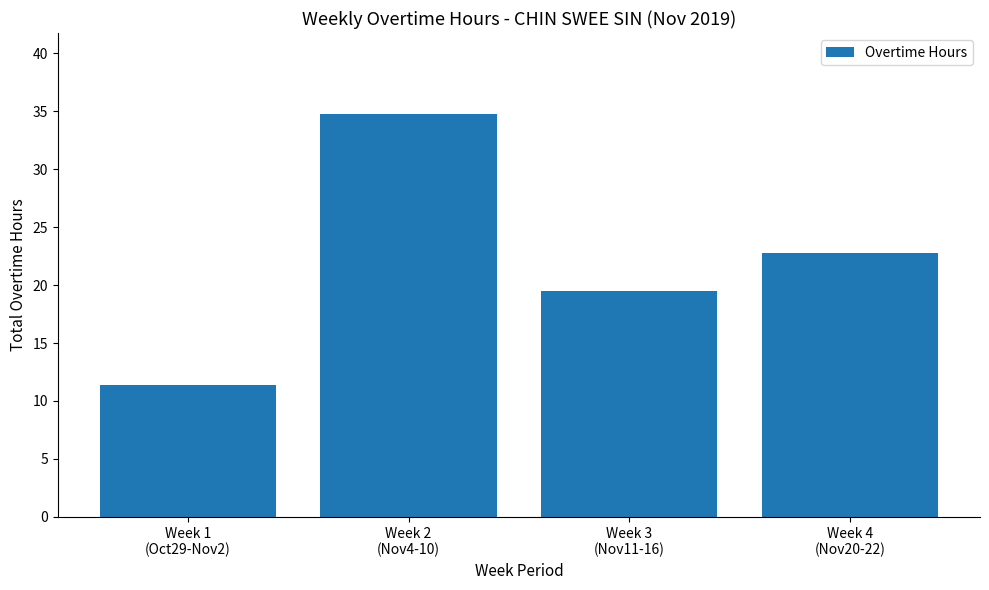

Reading left to right, what are all the values shown in this chart?

11.3	34.8	19.5	22.8